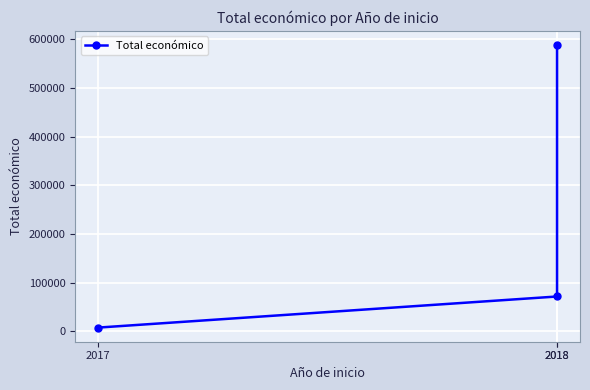

Read the value at 2018.

588146